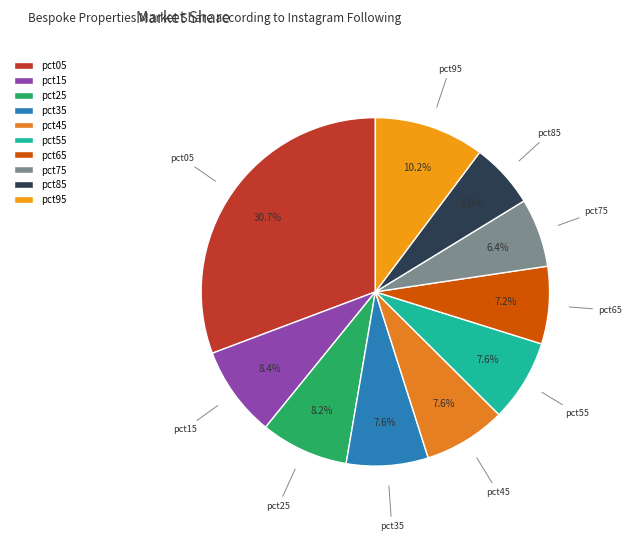

To the nearest percent, what is the difference between the largest and smallest slice percentages?

25%